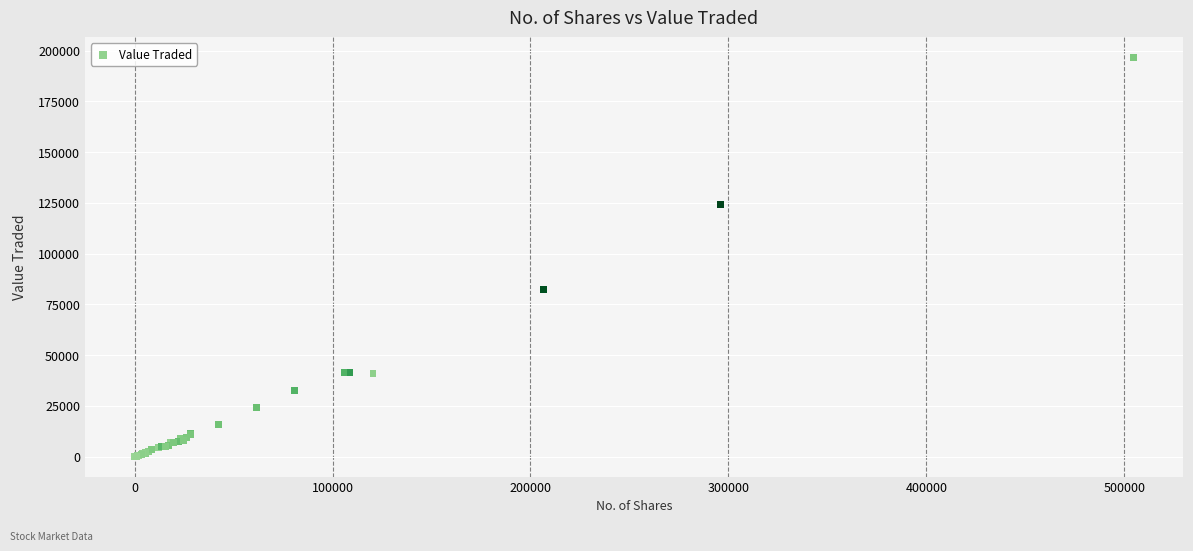

What Y value in the scatter plot is closest to 98349?

82311